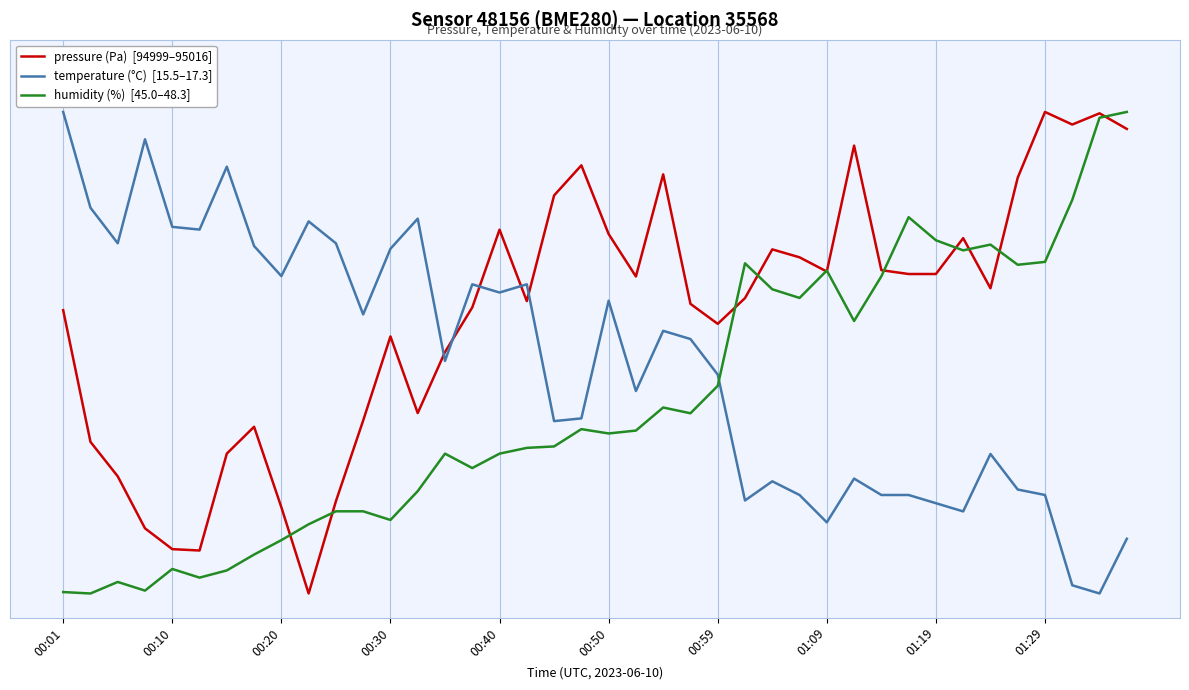

True or false: temperature (°C)  [15.5–17.3] has a value of 0.1 at 29.

False